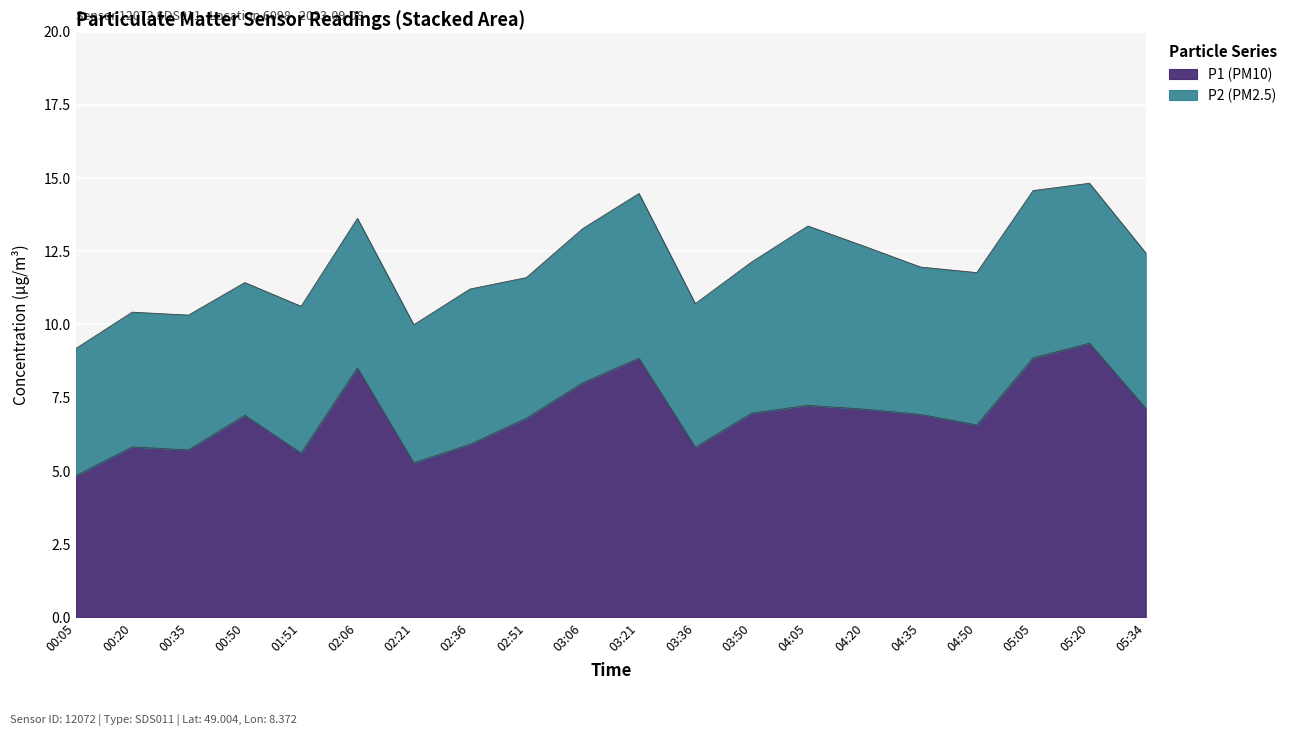

The value at 00:35 is 5.7. True or false?

True